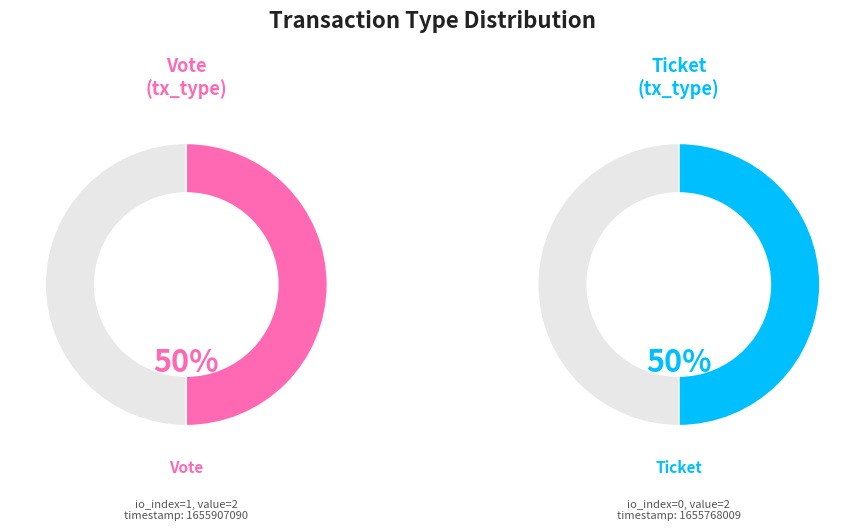

Is it true that Ticket is 1% of the pie?

False